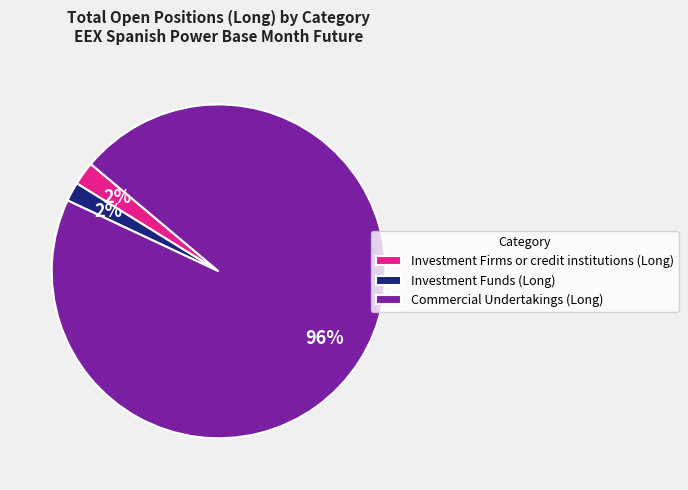

Count the number of slices in the pie.

3